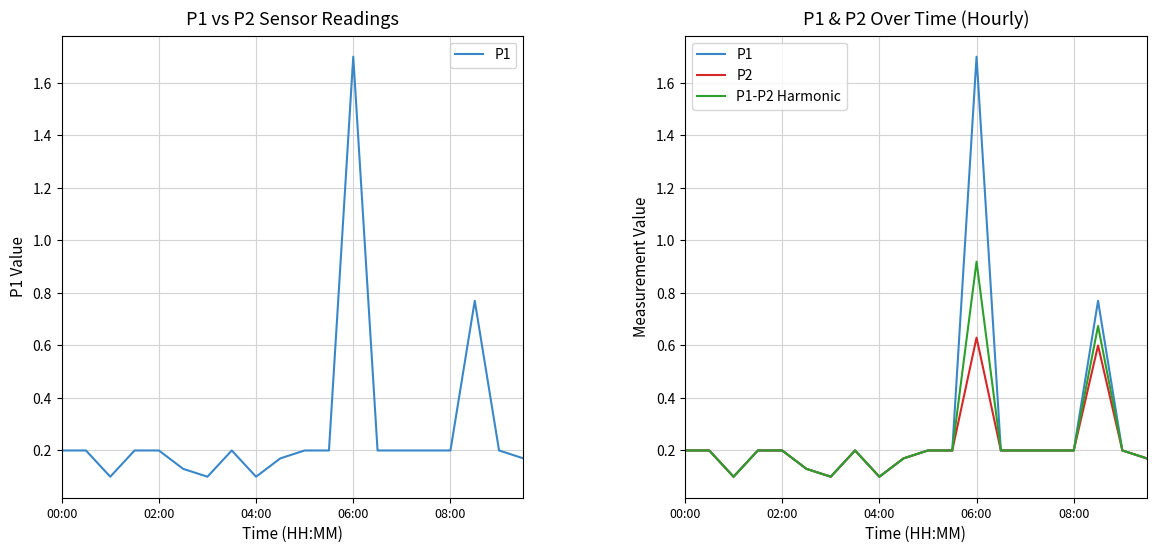

What is the smallest value displayed?

0.1